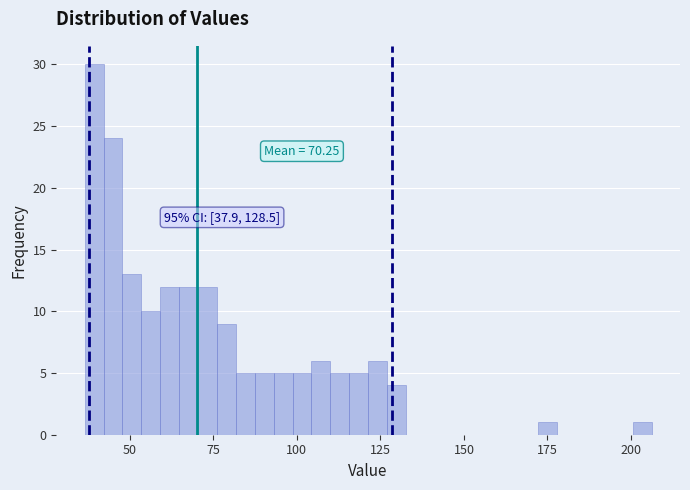

Read against the x-axis, roughly where is the centre of the tallest bar?

40